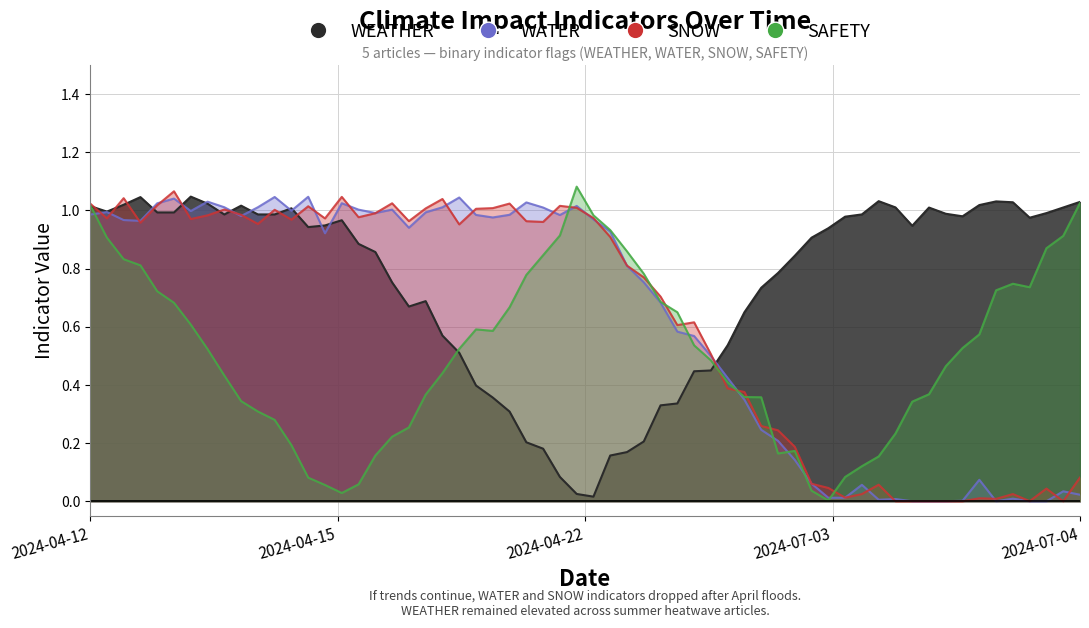

What is the difference between the maximum and minimum values in the WEATHER series?

1